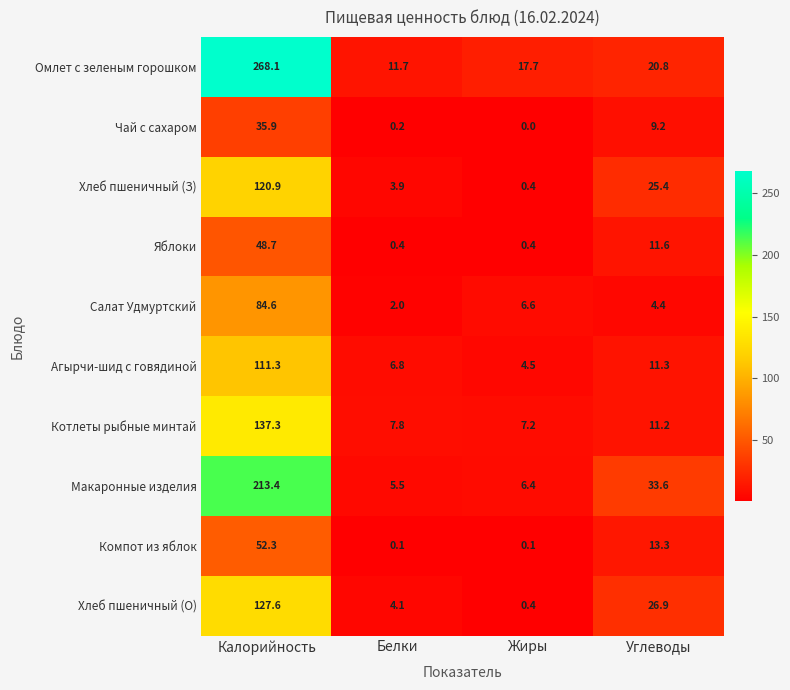

How many series are shown in this chart?

10